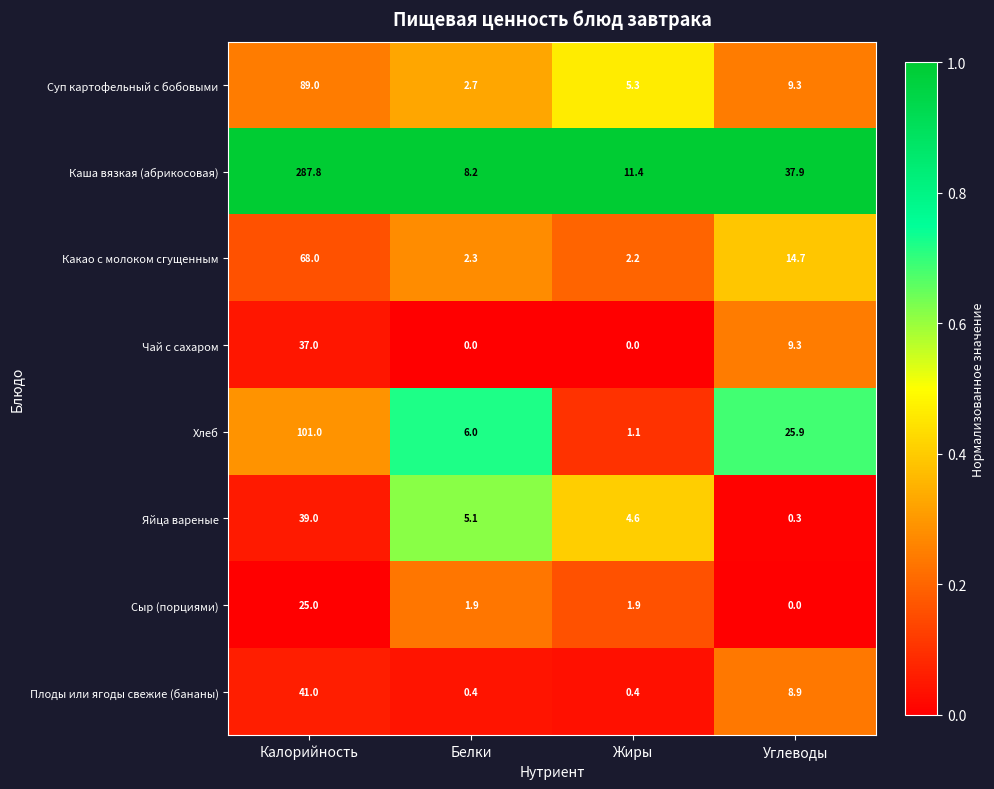

Rank the series at Калорийность from lowest to highest value.

Сыр (порциями), Чай с сахаром, Яйца вареные, Плоды или ягоды свежие (бананы), Какао с молоком сгущенным, Суп картофельный с бобовыми, Хлеб, Каша вязкая (абрикосовая)